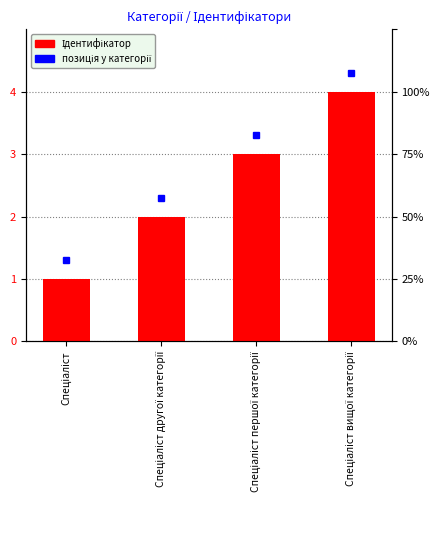

What is the difference between the second highest and minimum values?

2